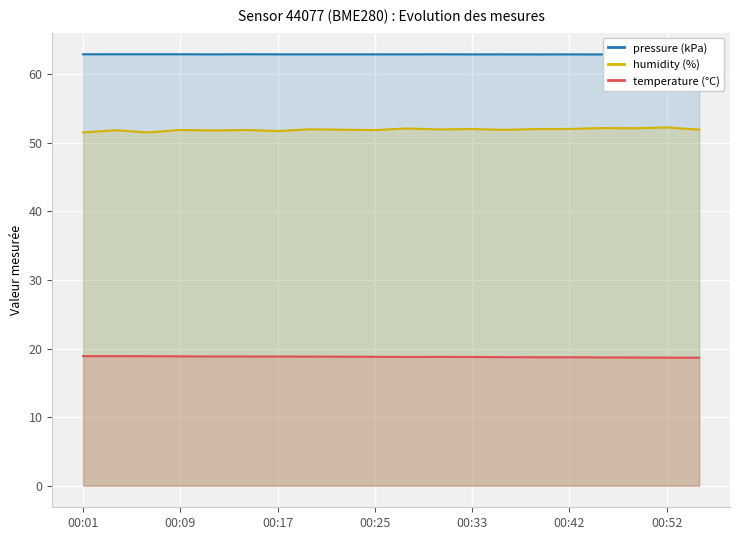

What is the lowest value of the humidity (%) series?

51.5